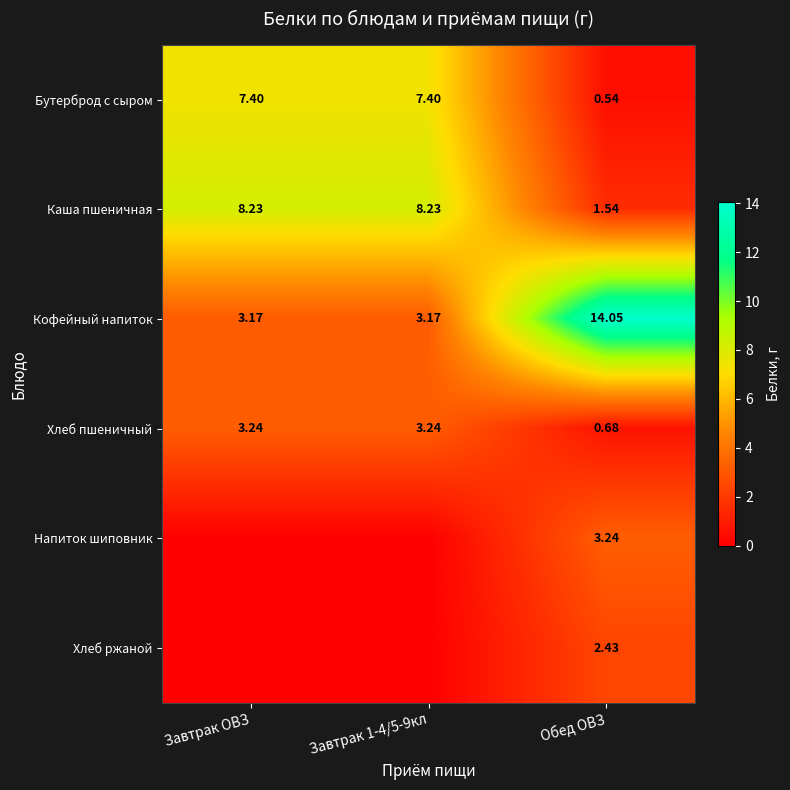

Where is Хлеб пшеничный nearest to the value 1?

Обед ОВЗ